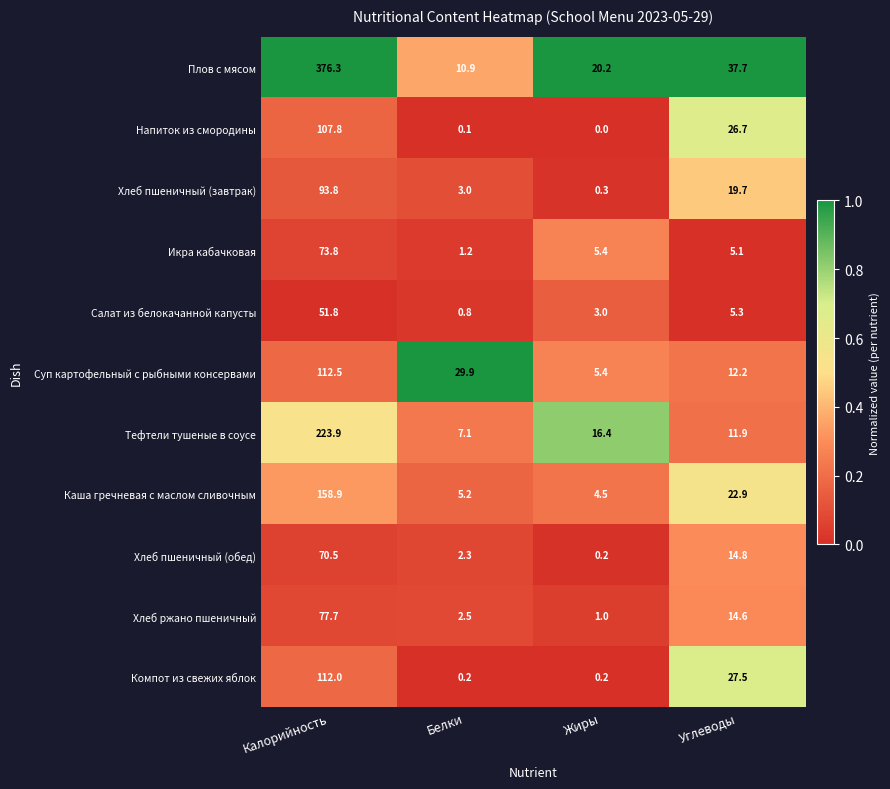

The Каша гречневая с маслом сливочным series shows 76.4 at Калорийность. True or false?

False